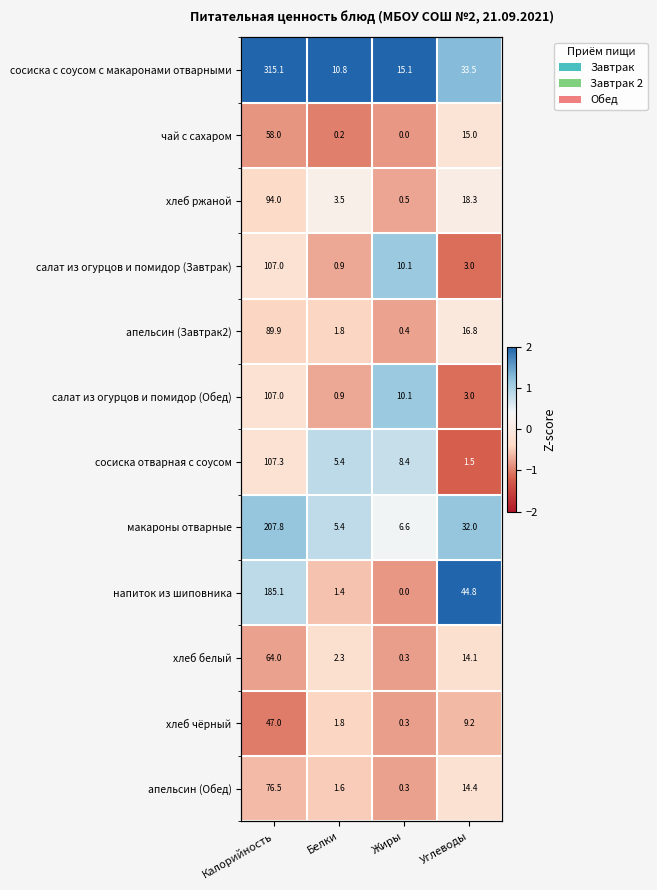

Is it true that хлеб белый equals -1.3 at Калорийность?

False